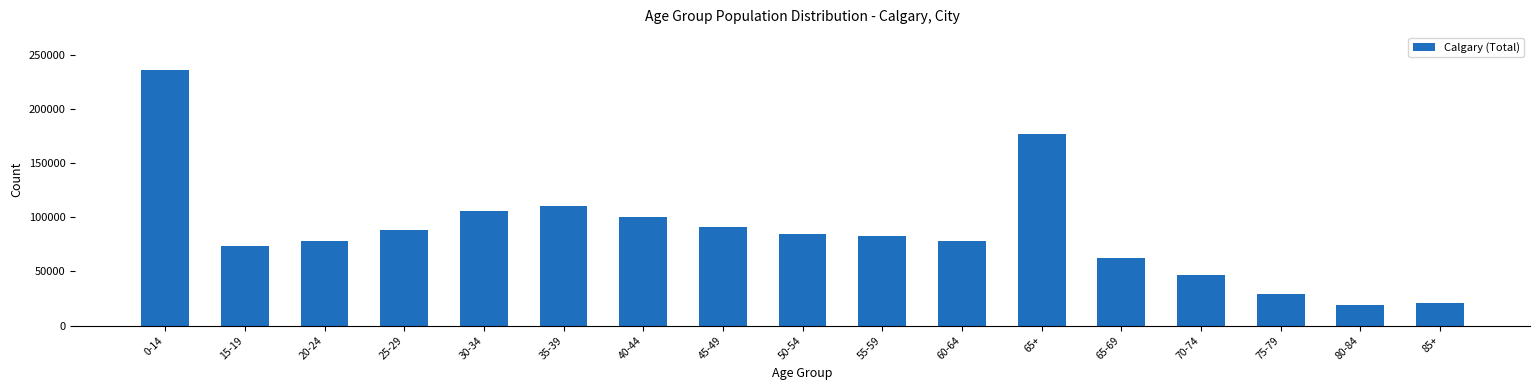

What is the label of the 9th bar from the right?

50-54